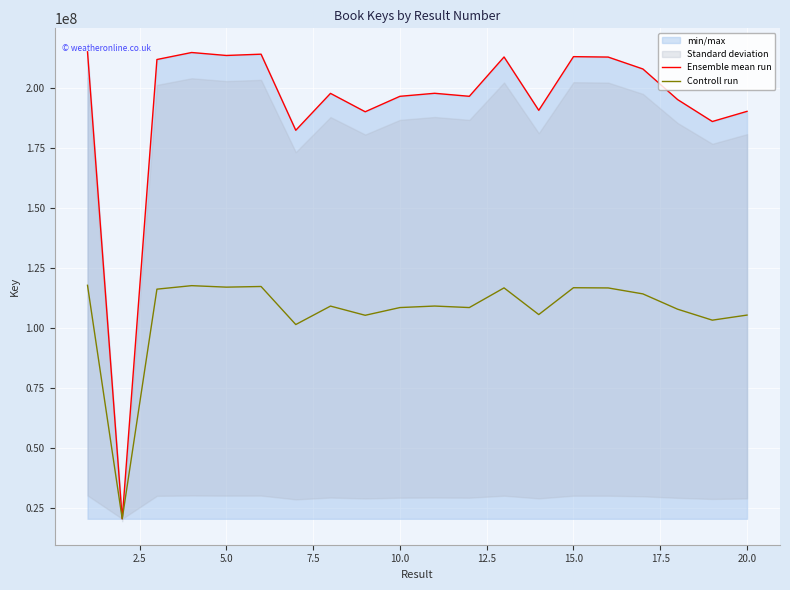

Is it true that Controll run equals 173531286.1 at 15.0?

False